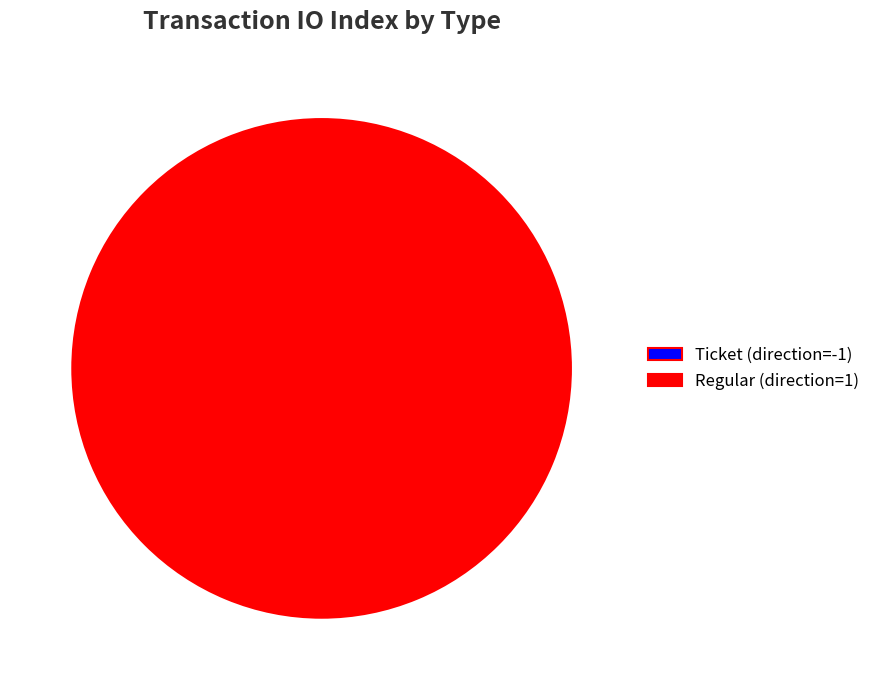

How many segments does this pie chart have?

2